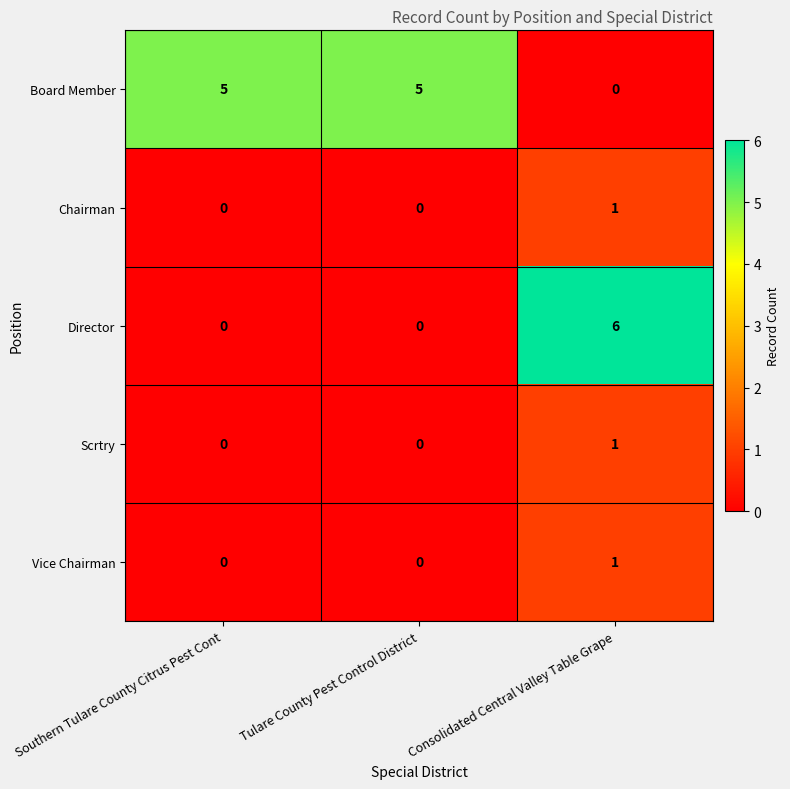

Reading left to right, list all the values displayed in this chart.

Board Member: Southern Tulare County Citrus Pest Cont=5	Tulare County Pest Control District=5	Consolidated Central Valley Table Grape=0
Chairman: Southern Tulare County Citrus Pest Cont=0	Tulare County Pest Control District=0	Consolidated Central Valley Table Grape=1
Director: Southern Tulare County Citrus Pest Cont=0	Tulare County Pest Control District=0	Consolidated Central Valley Table Grape=6
Scrtry: Southern Tulare County Citrus Pest Cont=0	Tulare County Pest Control District=0	Consolidated Central Valley Table Grape=1
Vice Chairman: Southern Tulare County Citrus Pest Cont=0	Tulare County Pest Control District=0	Consolidated Central Valley Table Grape=1